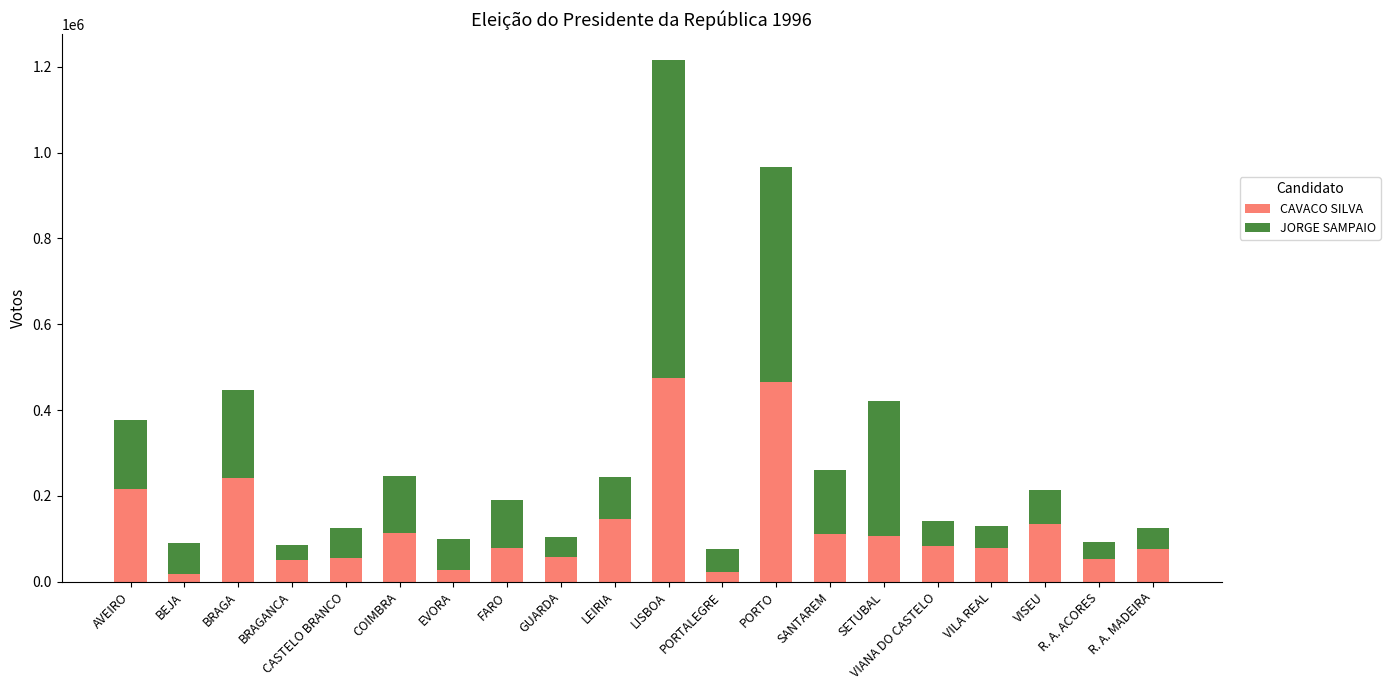

What is the average value of the CAVACO SILVA series?

130312